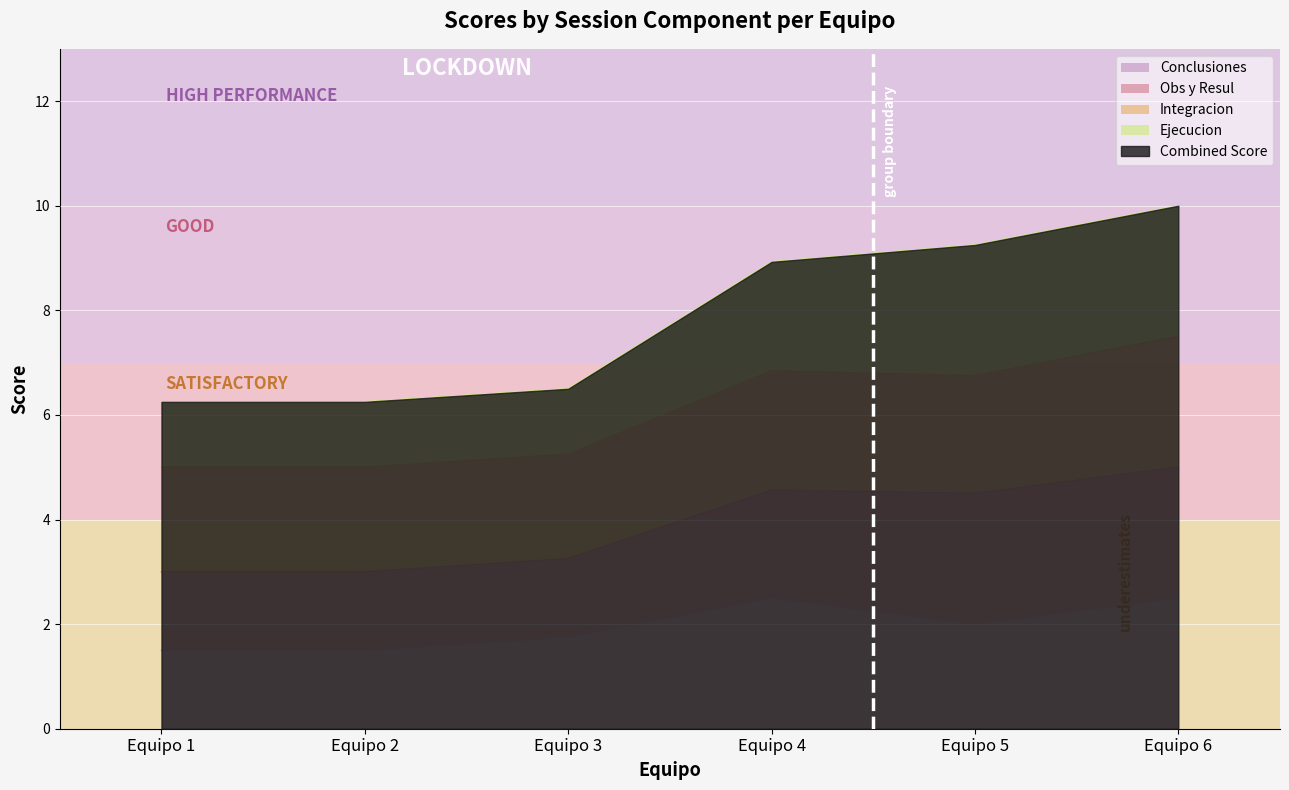

Count the number of categories in the chart.

6